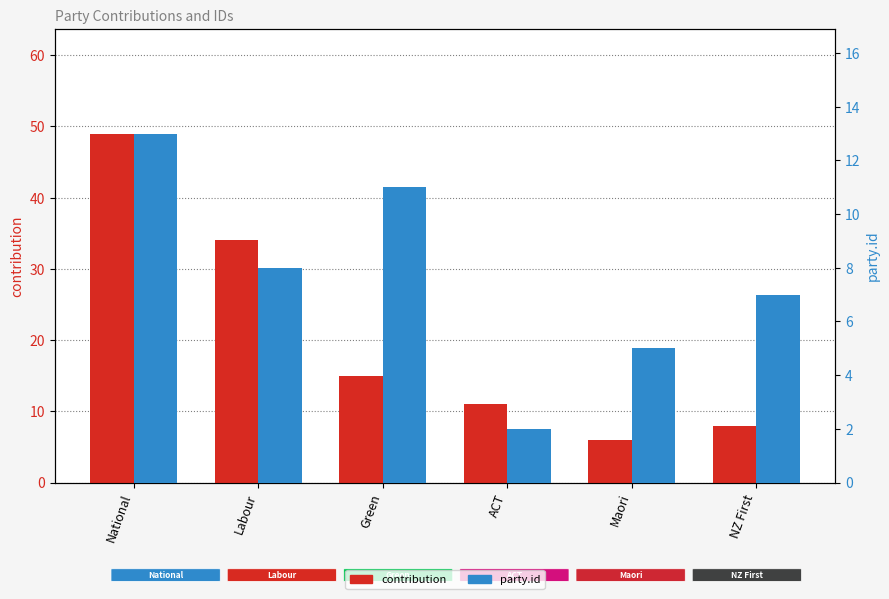

What is the label of the 6th bar from the left?

NZ First